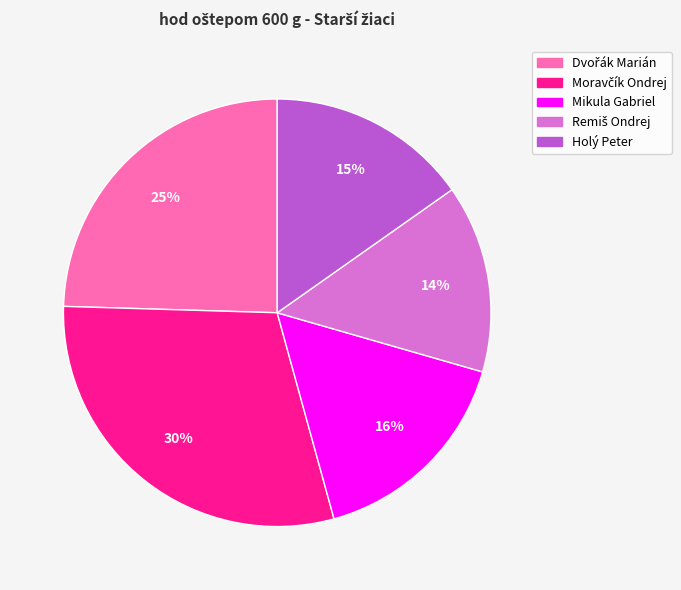

True or false: Mikula Gabriel accounts for 3% of the total.

False